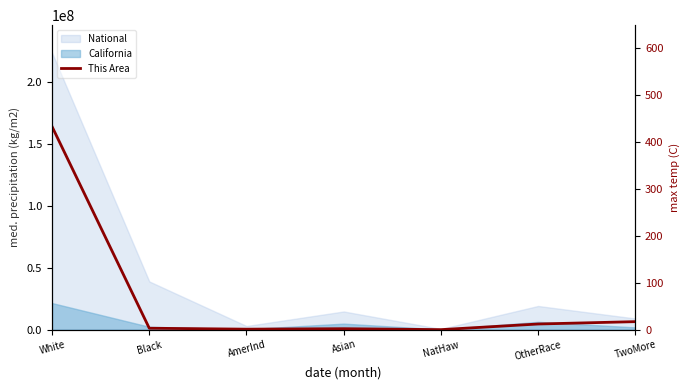

What is the value of the 3rd point from the left?

1